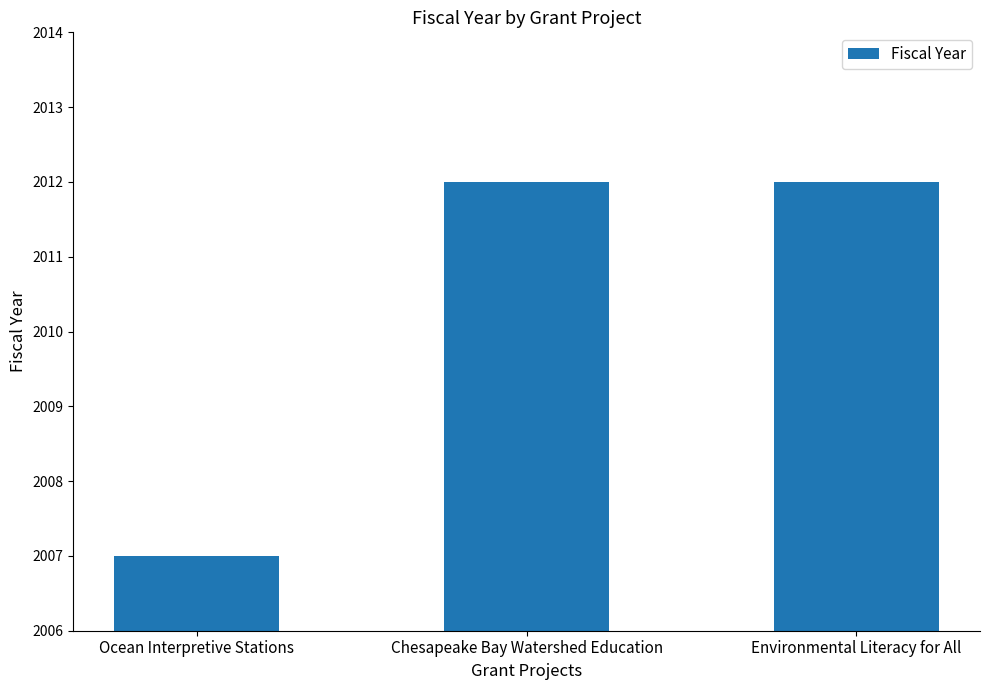

The value at Ocean Interpretive Stations is 2631. True or false?

False